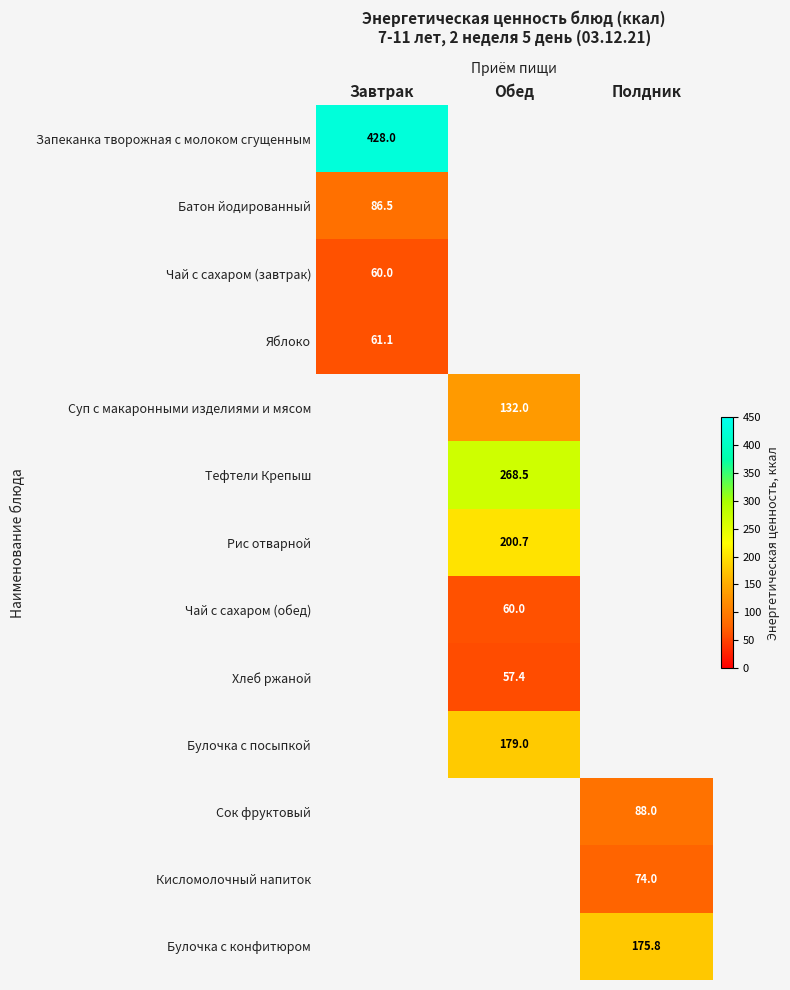

Is it true that Суп с макаронными изделиями и мясом equals 132.0 at Обед?

True